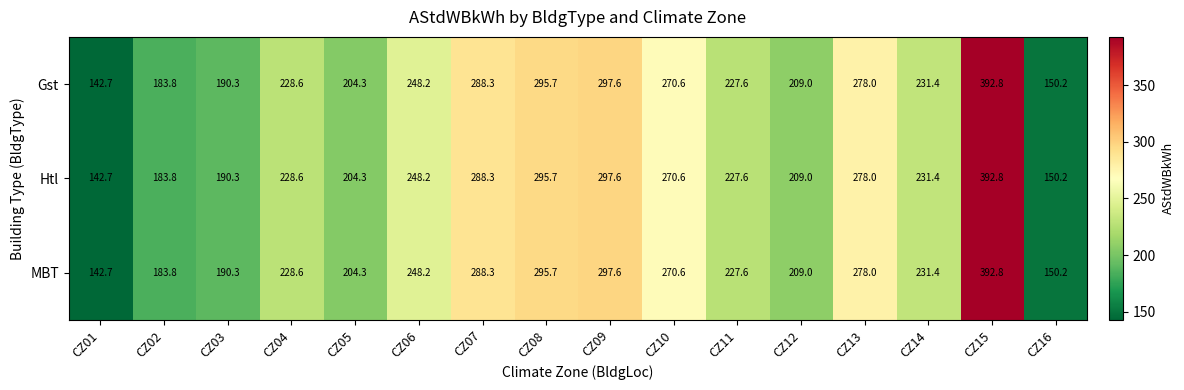

The MBT series shows 297.6 at CZ09. True or false?

True